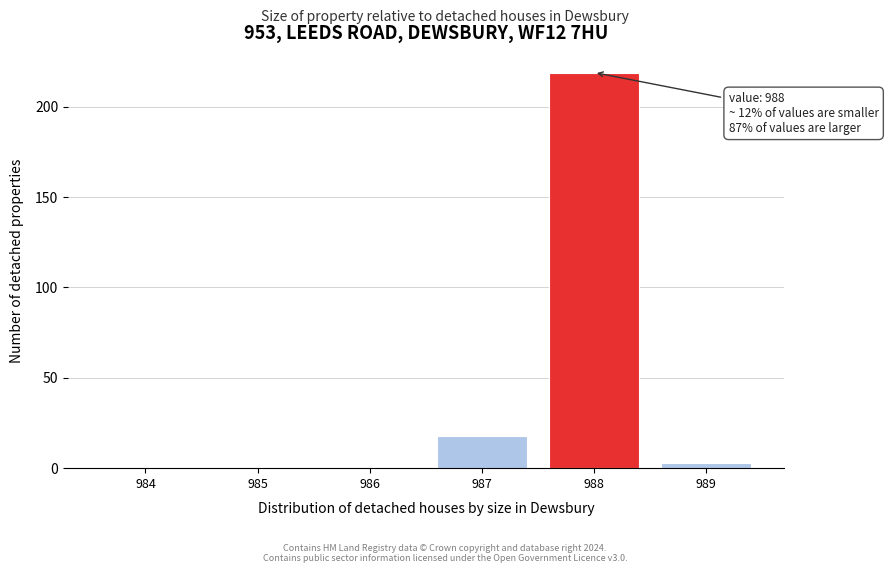

Reading right to left, list all the values displayed in this chart.

989=3	988=219	987=18	986=0	985=0	984=0